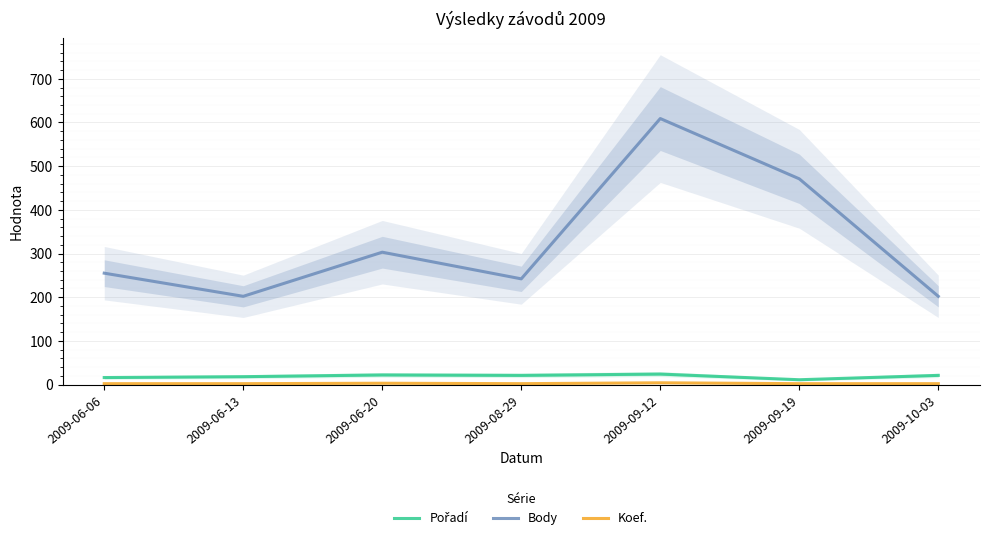

What are all the series names shown in the legend?

Pořadí, Body, Koef.